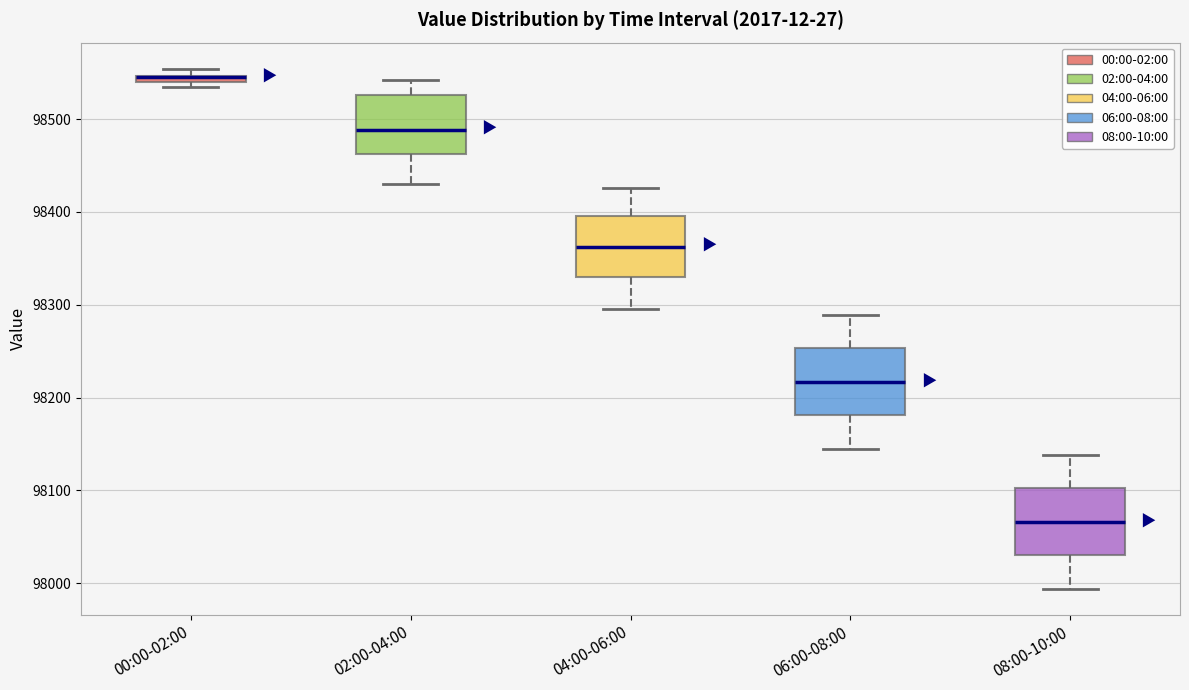

Where is the upper edge of the box for 00:00-02:00 on the y-axis? The values are not printed on the chart, so give them approximately, as read against the axis.

98550